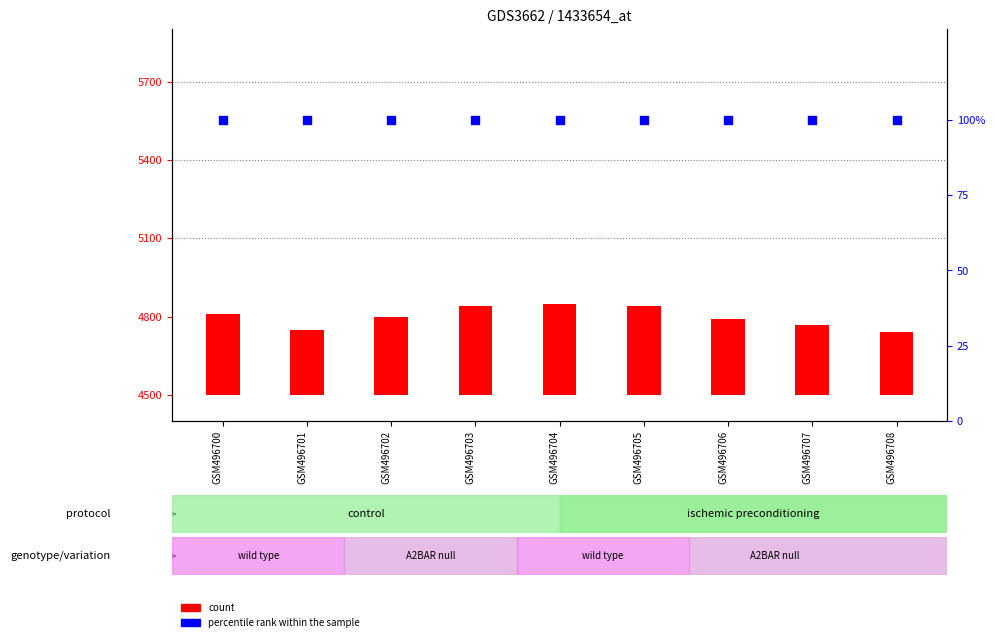

Which series contains the highest Y value?

count